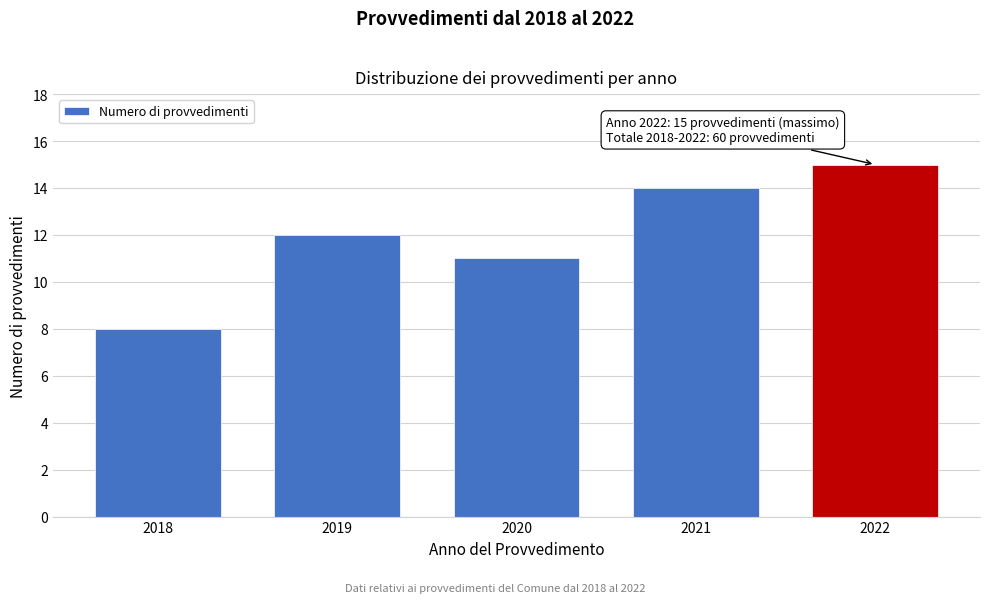

Reading right to left, what are all the values shown in this chart?

2022=15	2021=14	2020=11	2019=12	2018=8